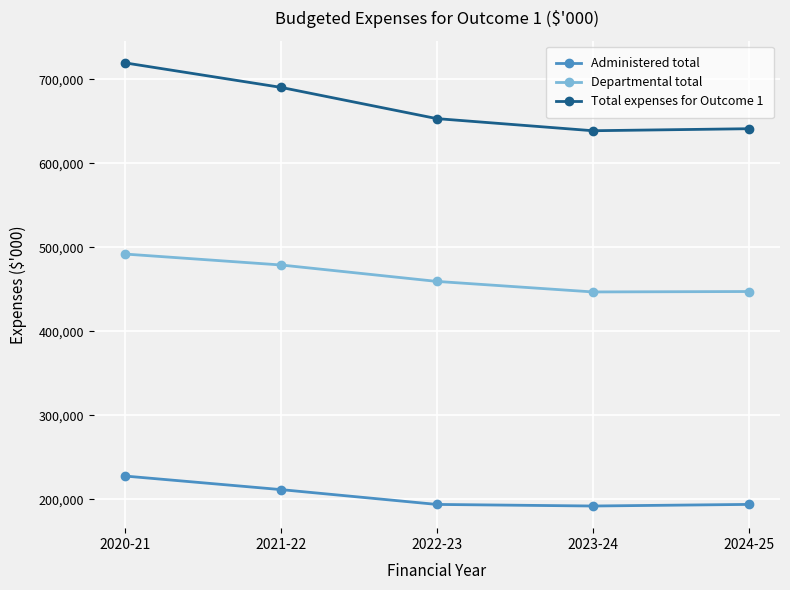

At which label is Total expenses for Outcome 1 closest to 679395?

2021-22